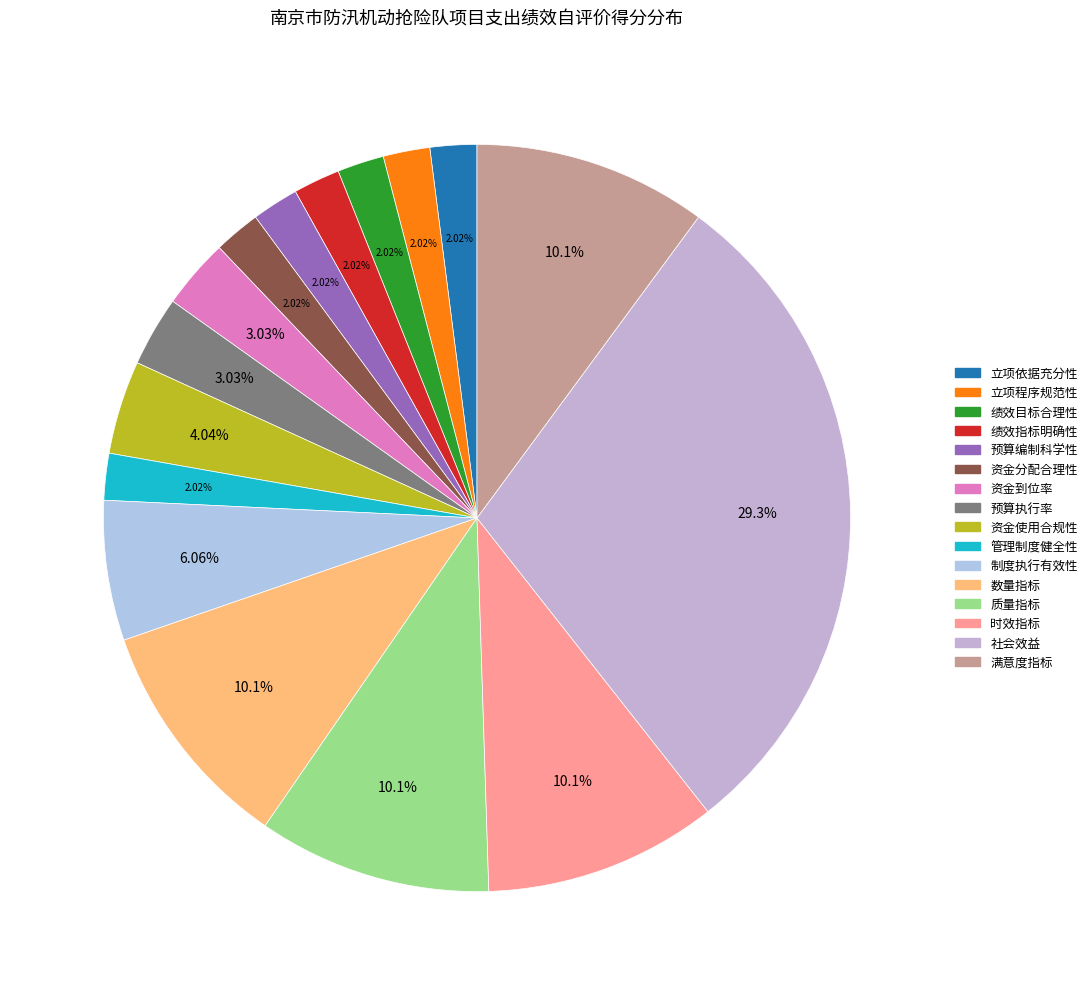

Is it true that 预算执行率 is 3% of the pie?

True